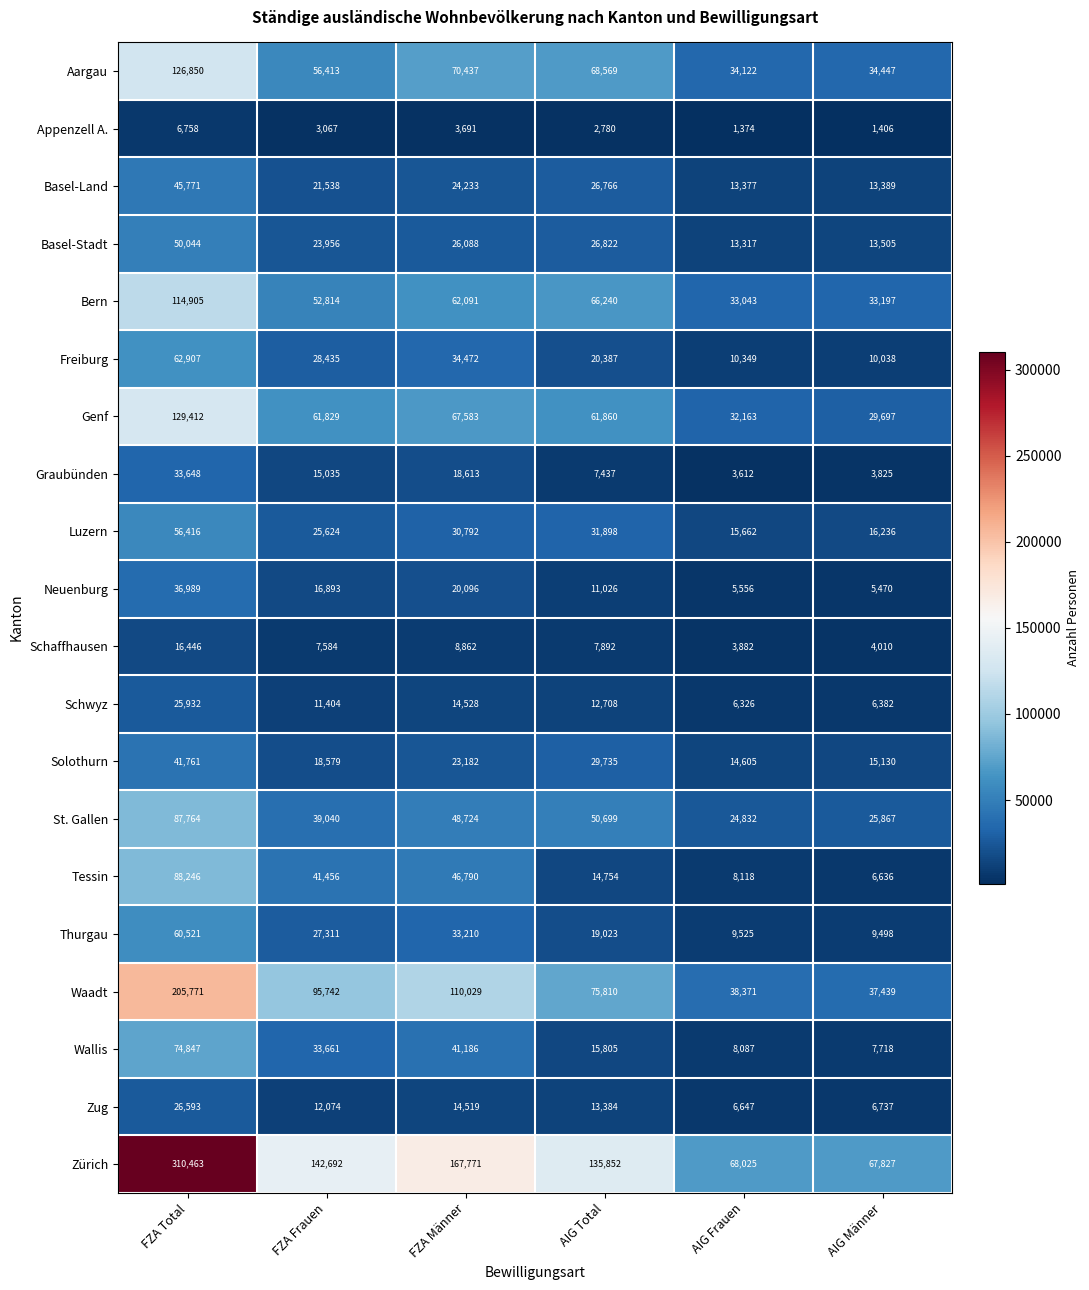

Which category has the highest value in the Zürich series?

FZA Total